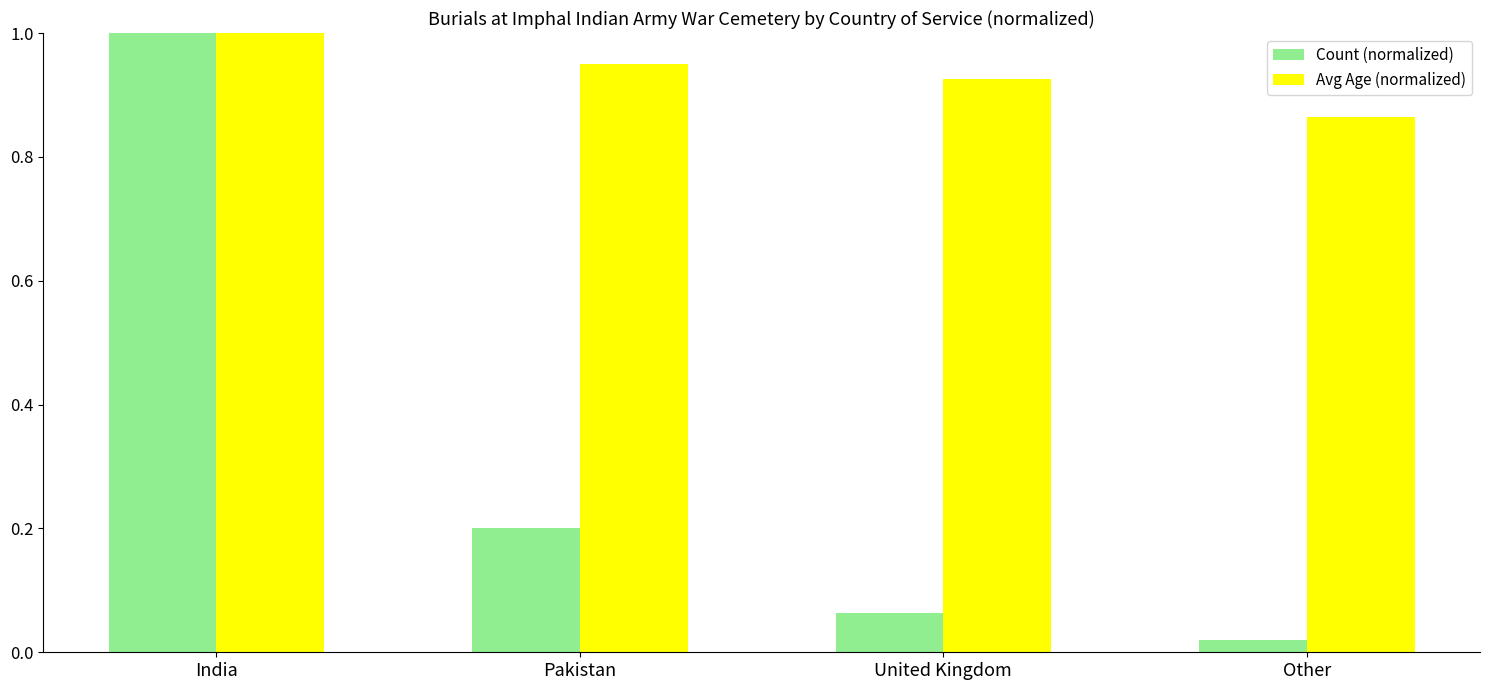

Which series has the largest total across all categories?

Avg Age (normalized)